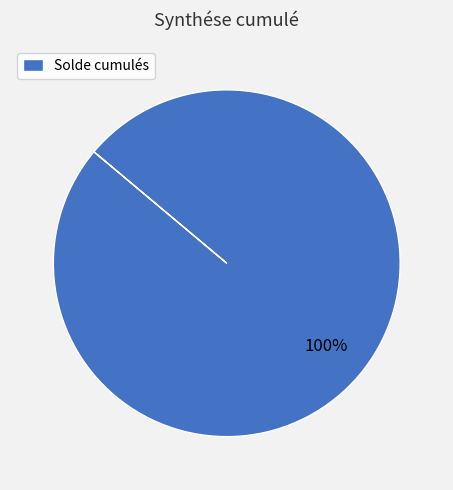

To the nearest percent, what percentage of the pie is Solde cumulés?

100%